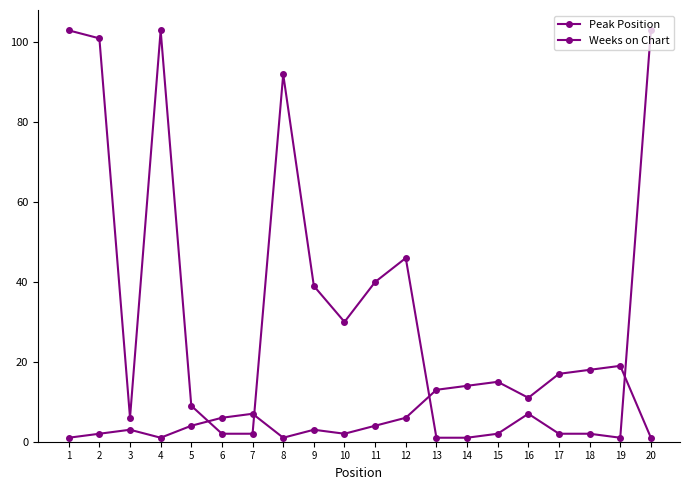

Does the chart have visible grid lines?

No